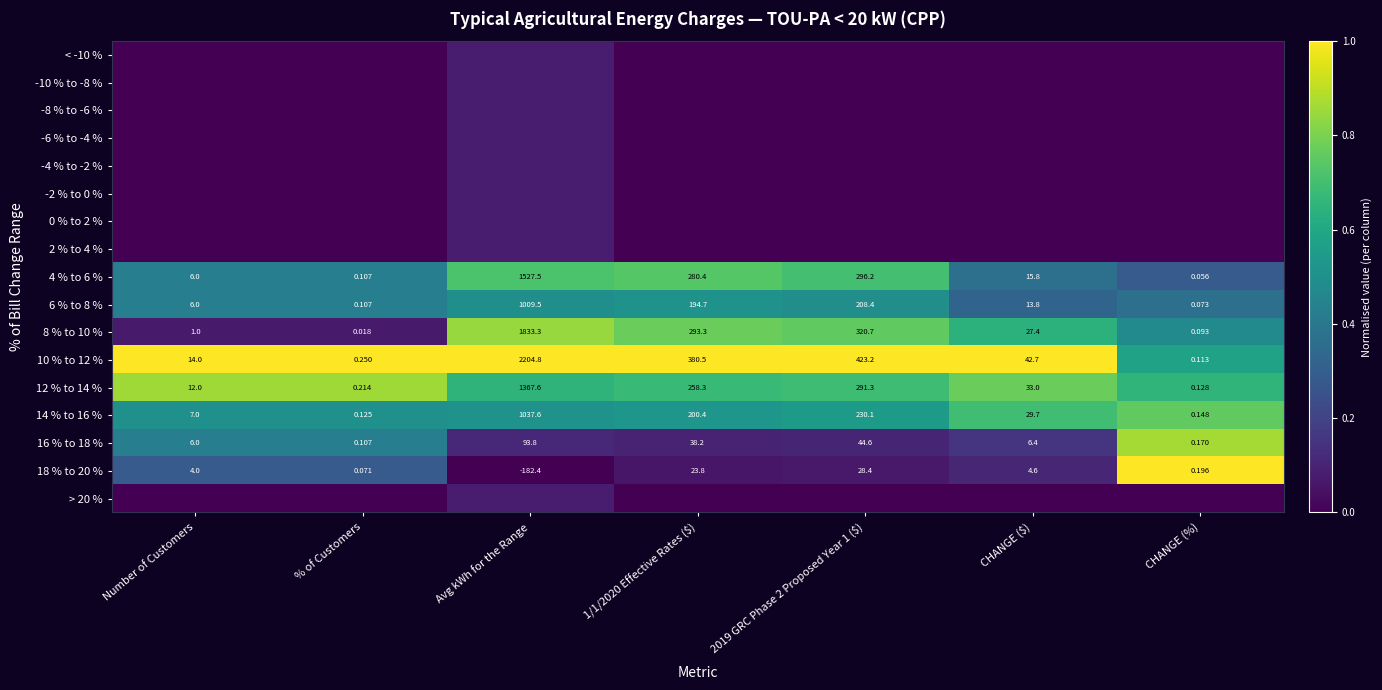

At which label does 18 % to 20 % reach its minimum?

Avg kWh for the Range